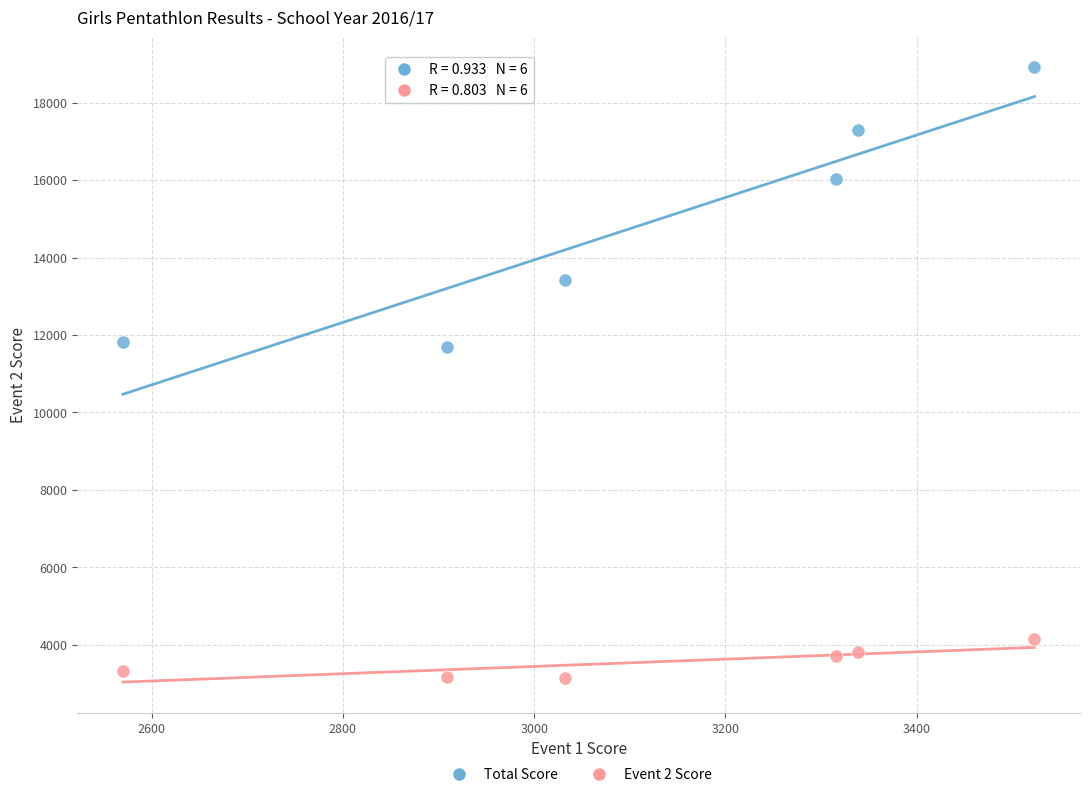

Across all data points, what is the range of X values (max minus min)?

953